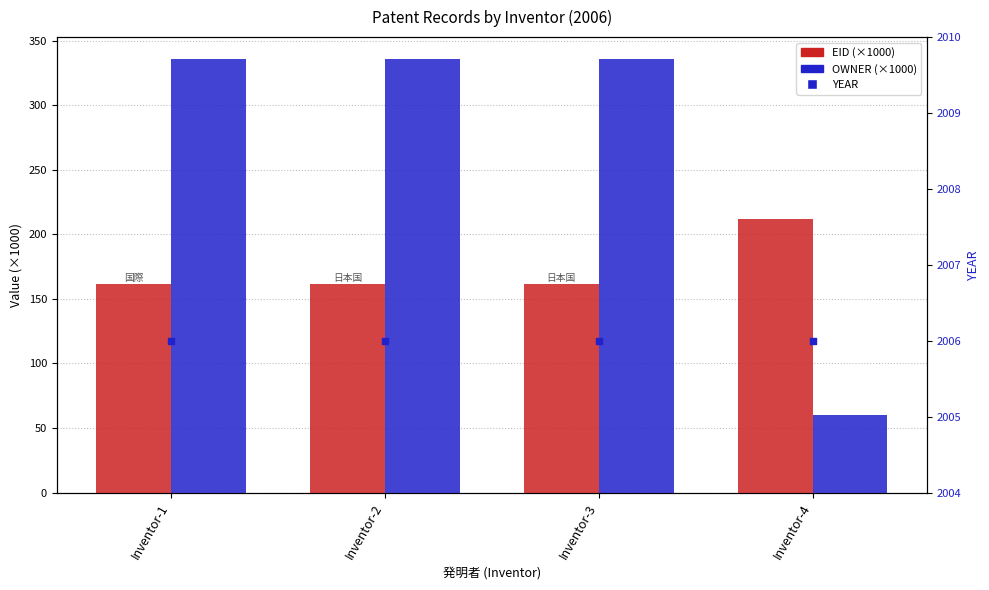

Which series has the largest total across all categories?

YEAR